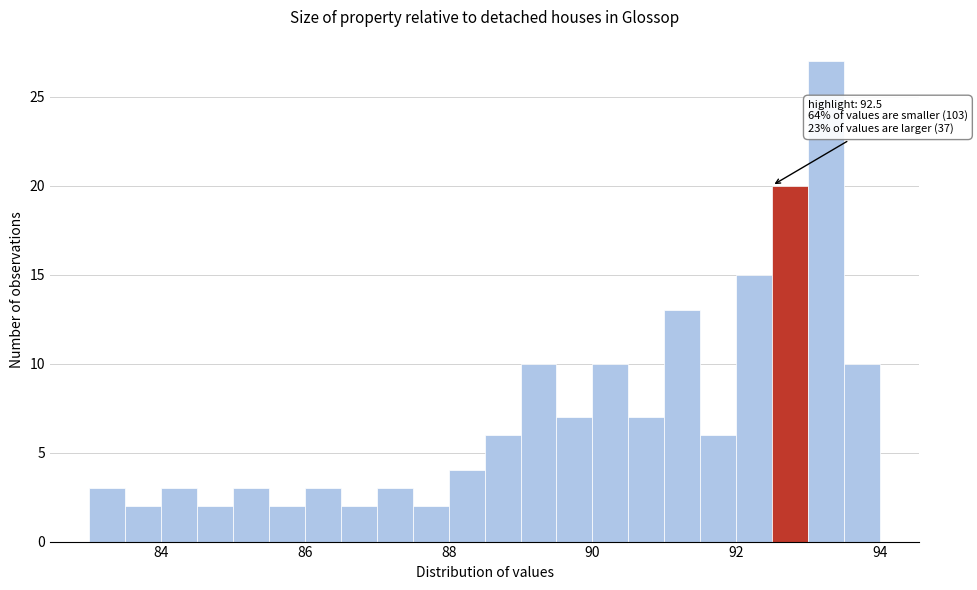

Read against the x-axis, roughly where is the centre of the tallest bar?

93.2